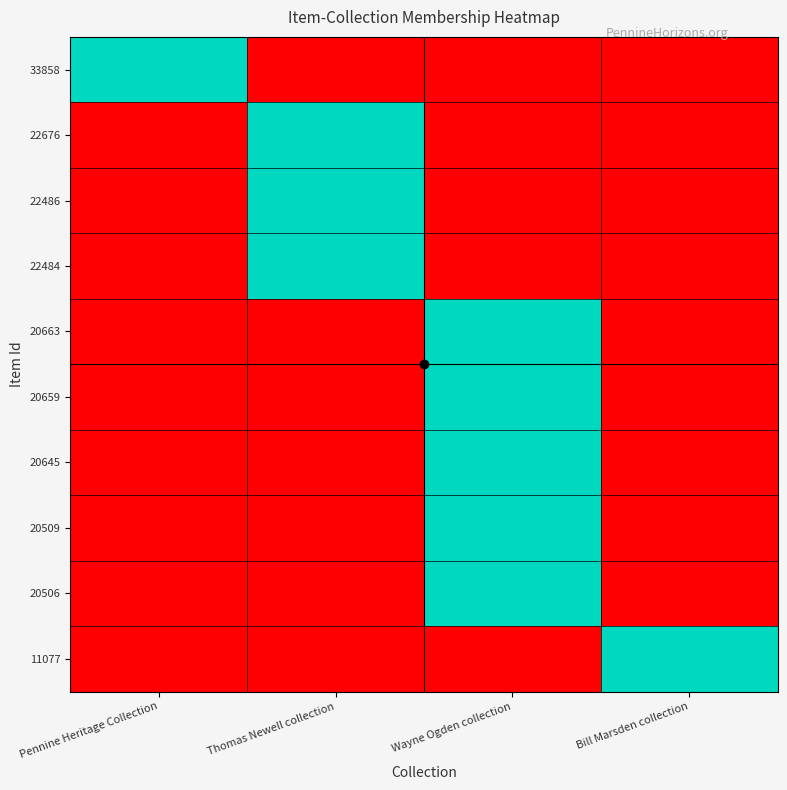

How many series are shown in this chart?

10